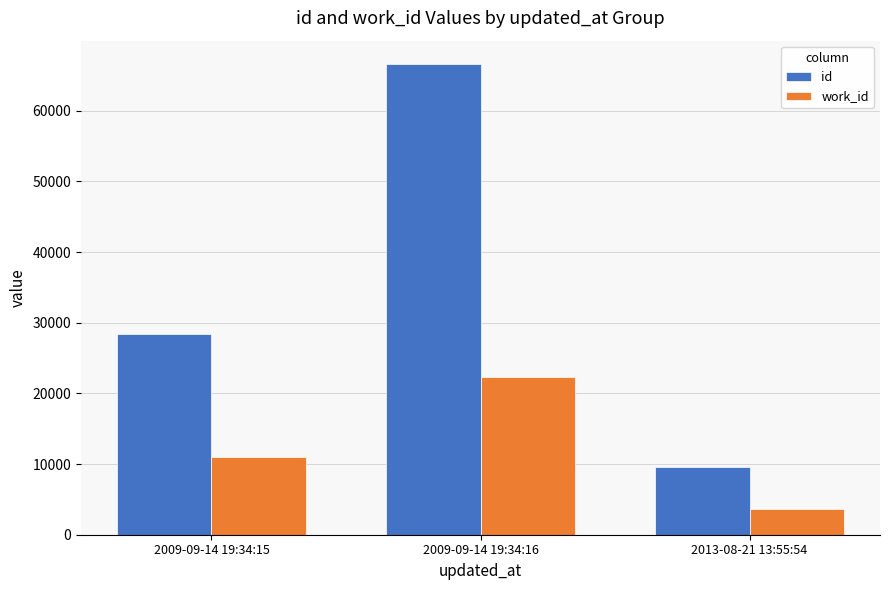

What is the smallest value displayed?

3669